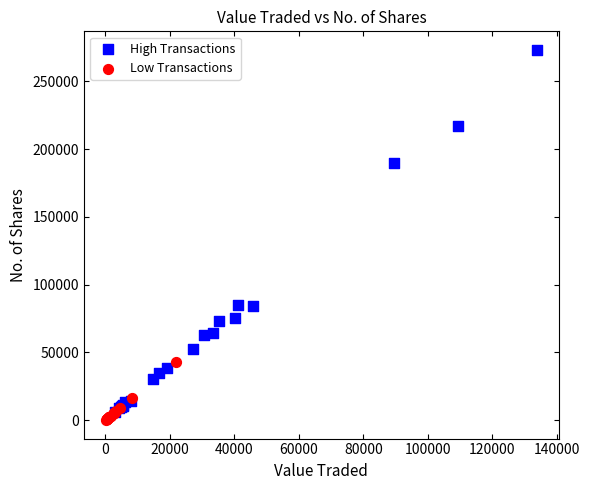

Which series has the largest Y range (max minus min)?

High Transactions